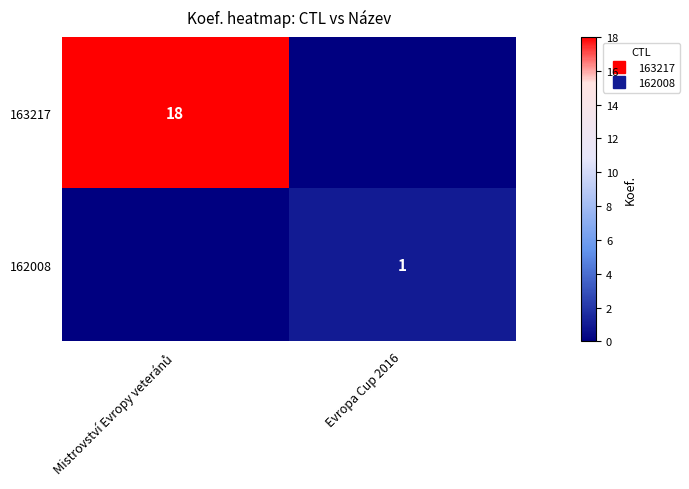

The value of 163217 at Mistrovství Evropy veteránů is 18. True or false?

True